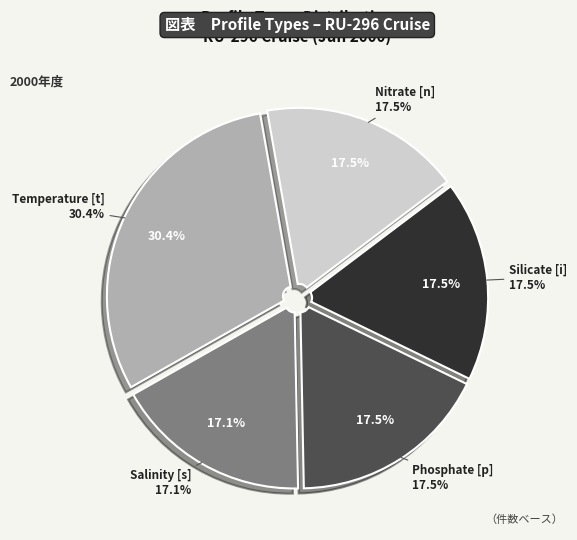

What is the change in value from Temperature [t] to Silicate [i]?

-34